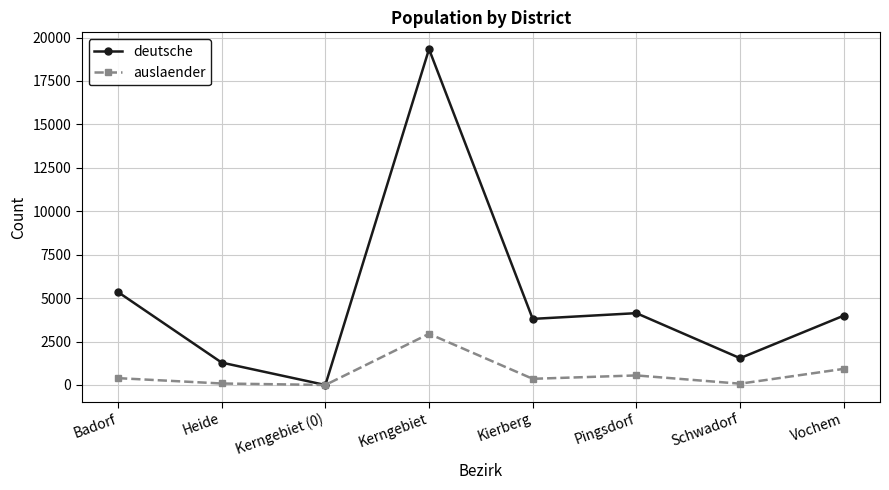

What position from the left is Pingsdorf?

6